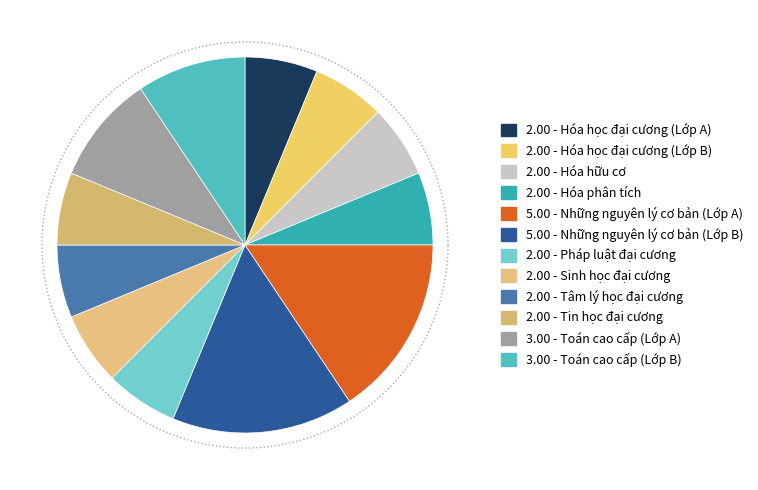

How many slices are in this pie chart?

12